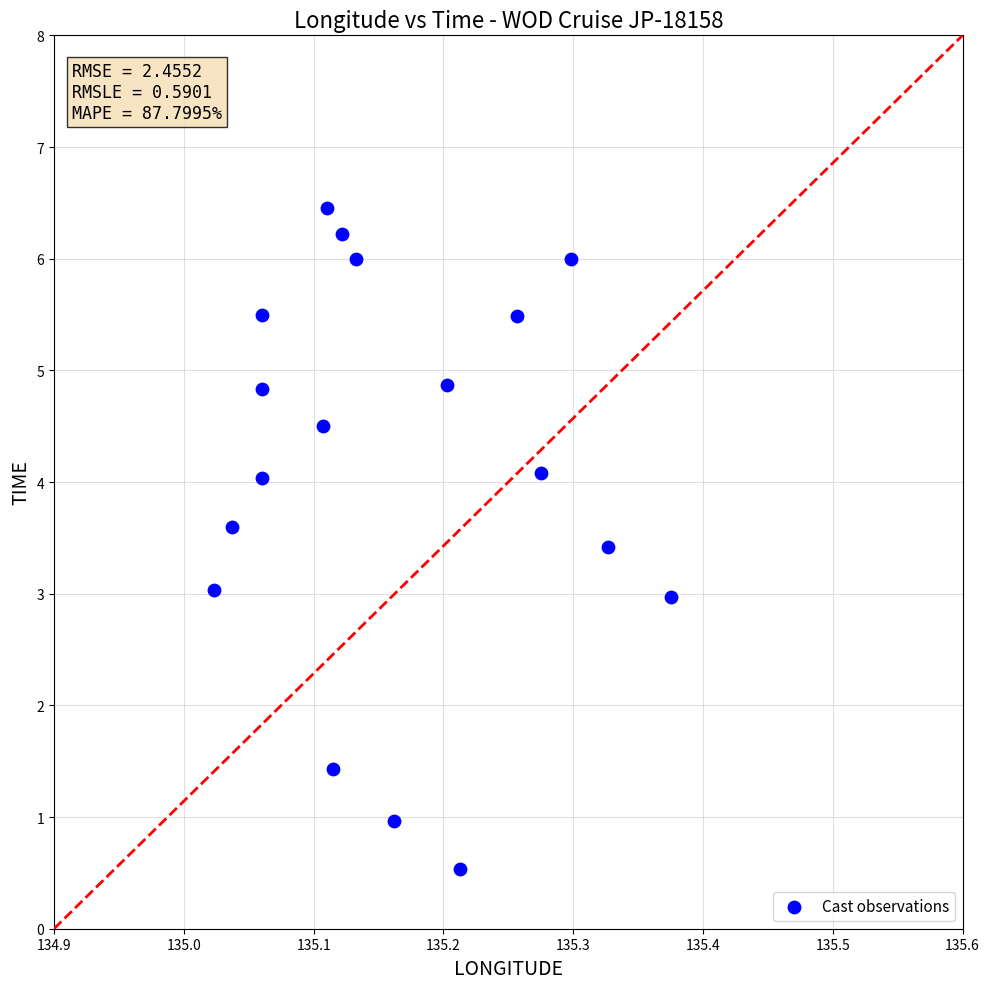

What is the range of Y values (max minus min)?

5.9